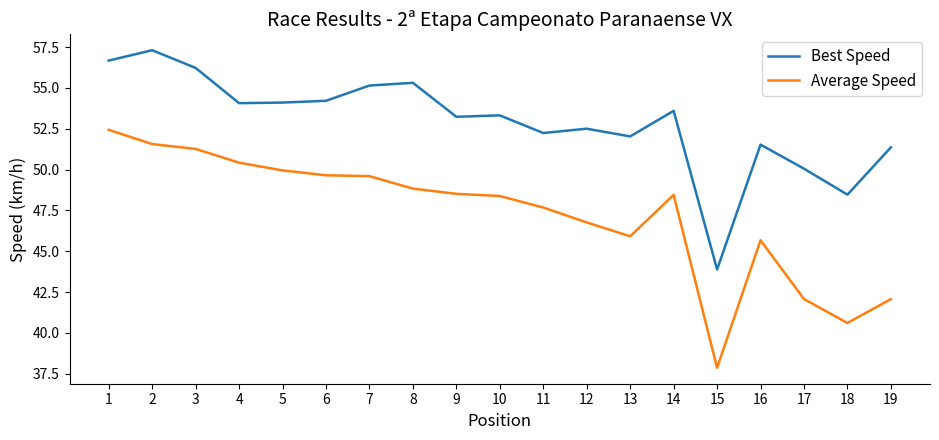

What is the minimum value shown in the chart?

37.9